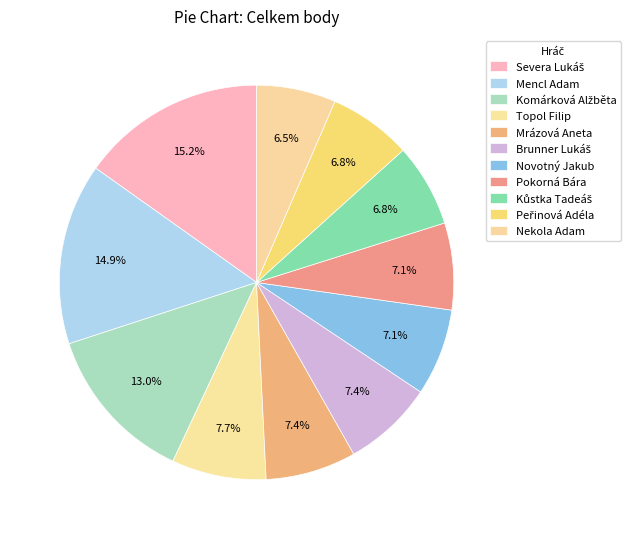

How many segments does this pie chart have?

11